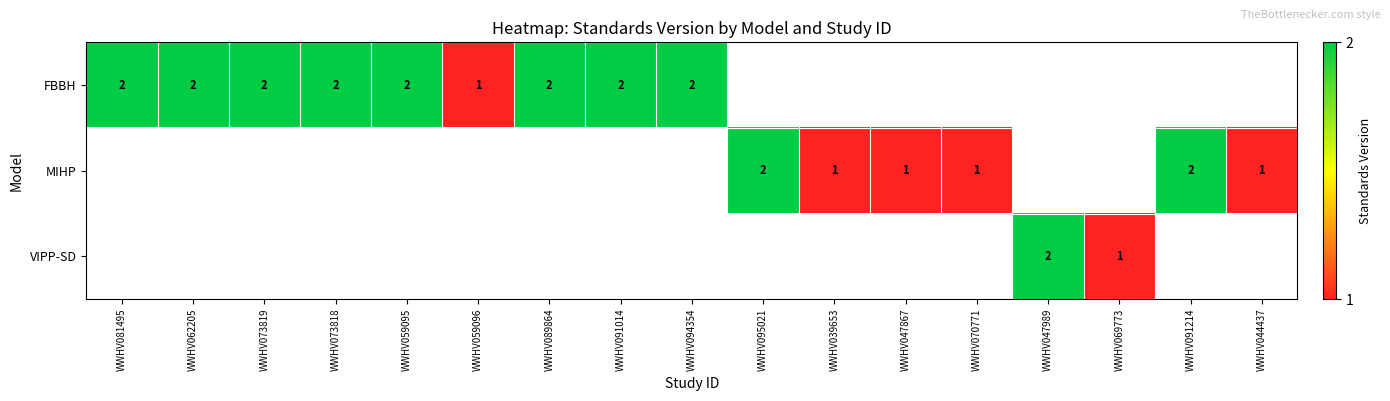

Between WWHV039653 and WWHV073819, which is larger?

WWHV073819